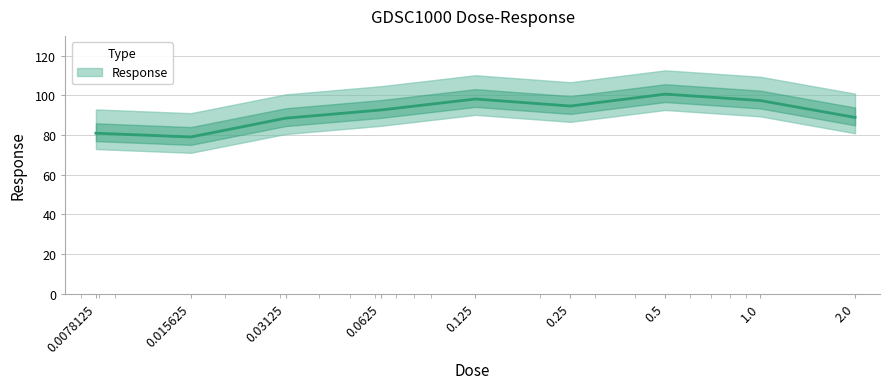

At which category does the chart reach its minimum across all series?

0.015625